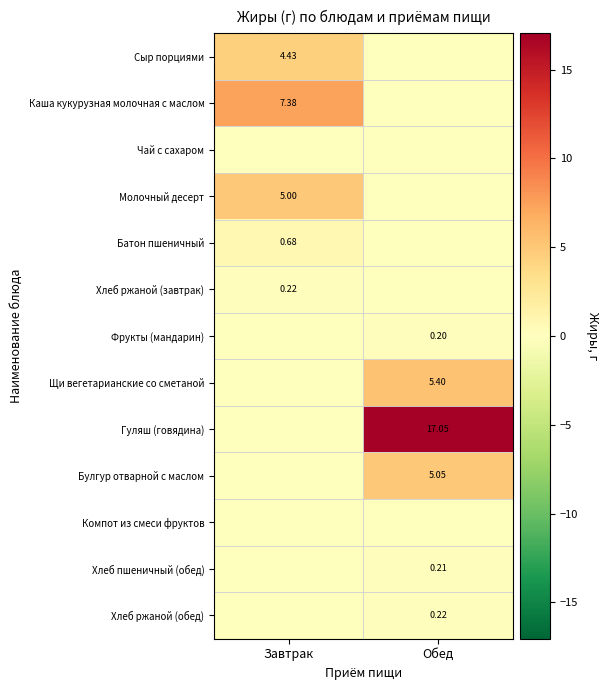

At which label does Компот из смеси фруктов reach its minimum?

Завтрак